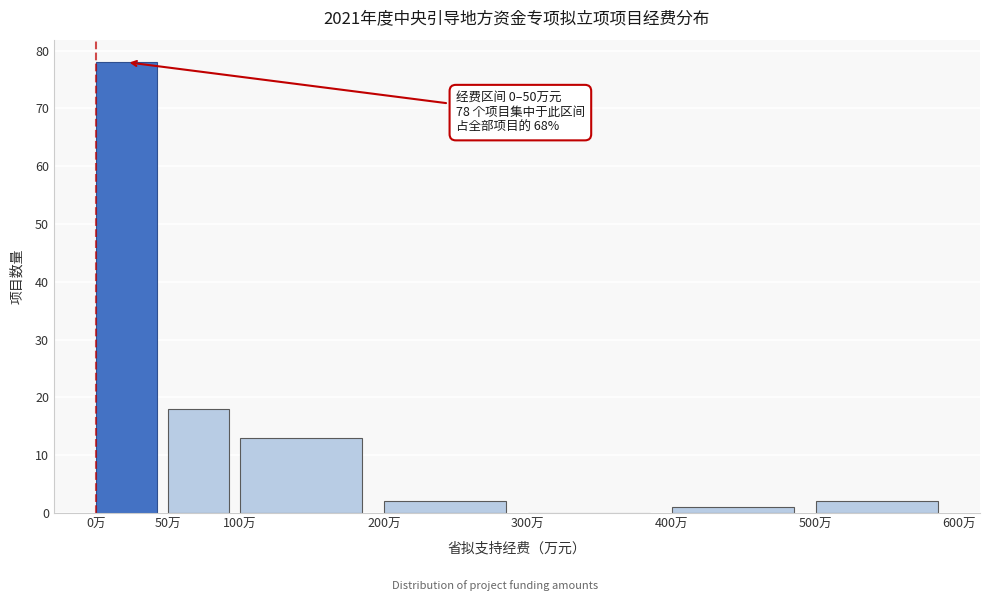

Which range on the x-axis has the tallest bar?

0 to 50